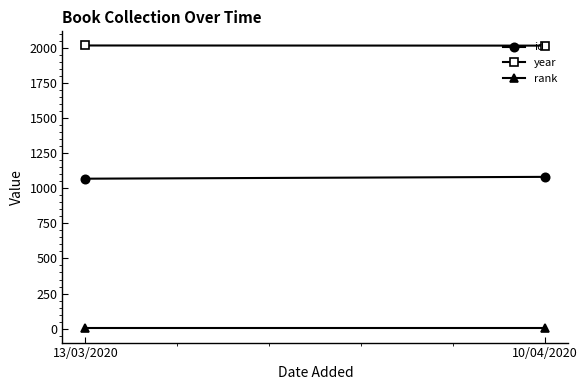

Reading left to right, list all the values displayed in this chart.

id: 1069	1082
year: 2019	2018
rank: 1	1